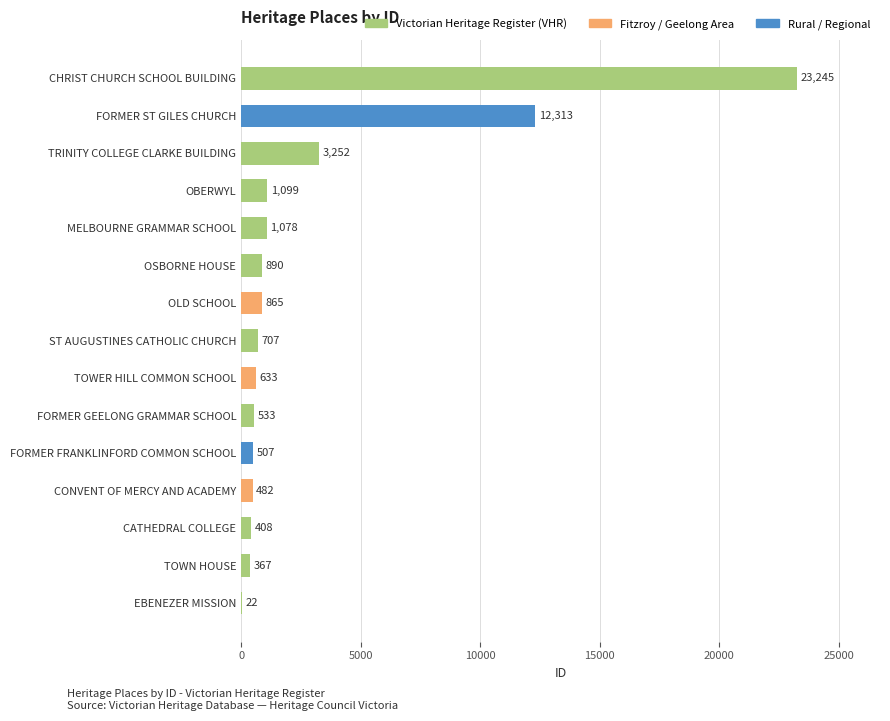

True or false: the data shows 707 at ST AUGUSTINES CATHOLIC CHURCH.

True